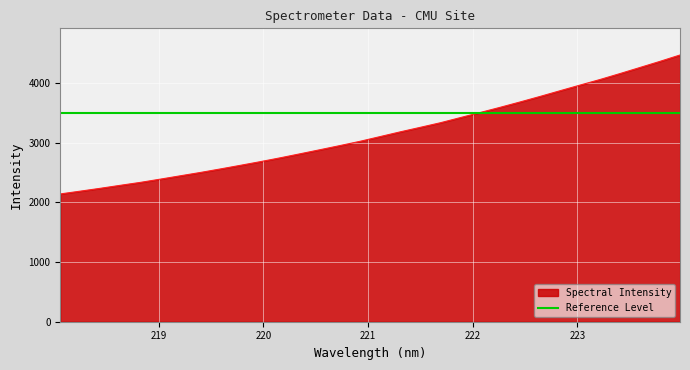

At which label is the value closest to 3308?

221.6902